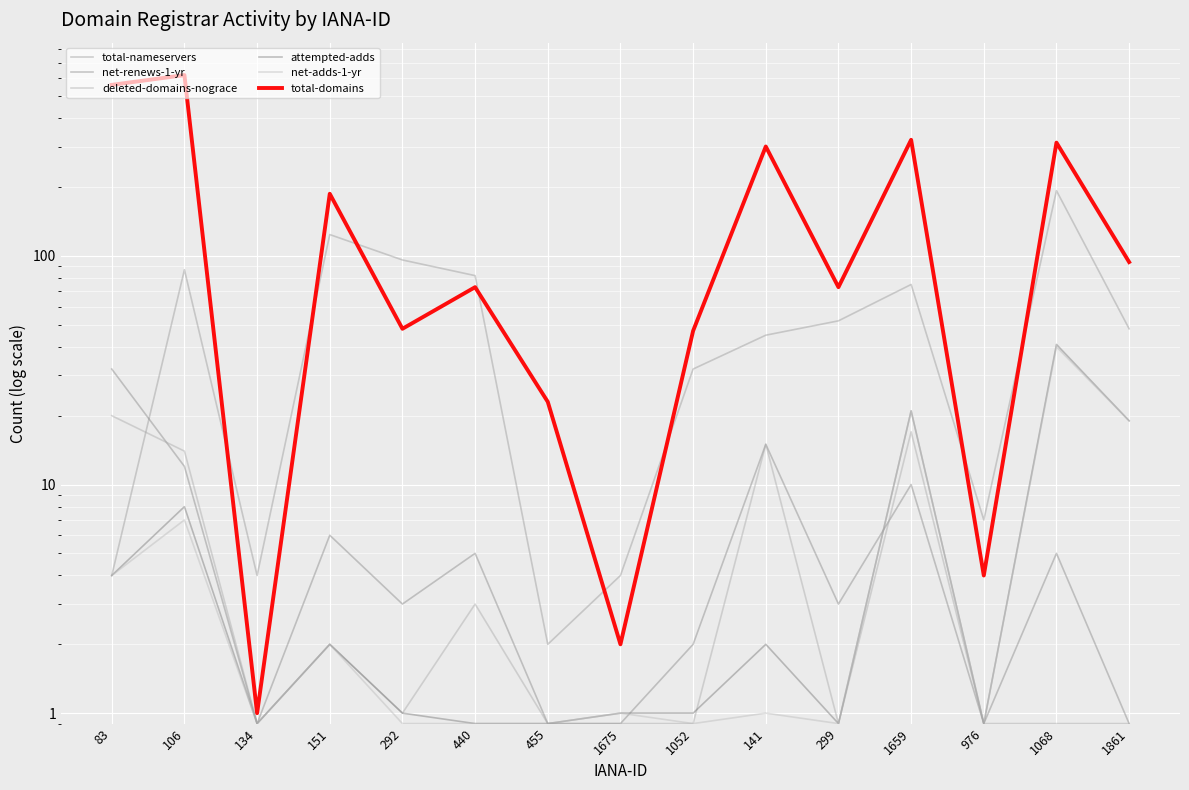

How many interior local valleys does the net-renews-1-yr series have?

4